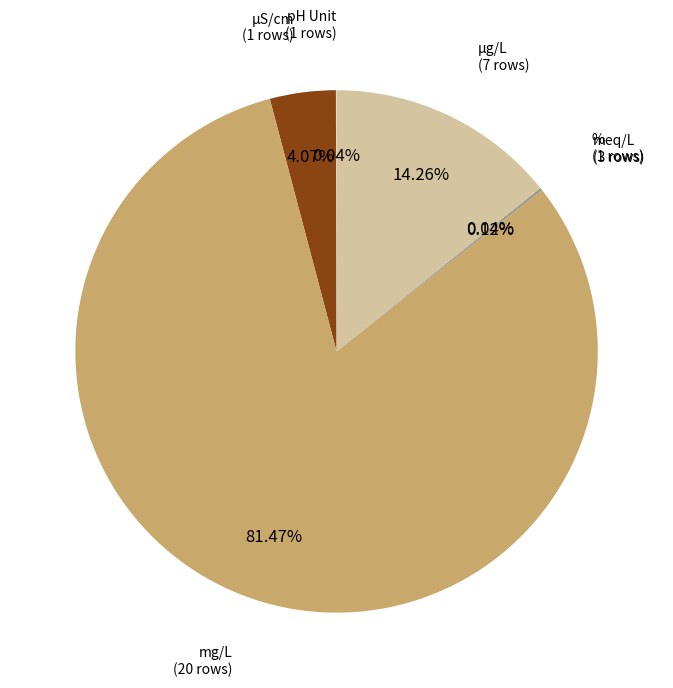

How many segments does this pie chart have?

6